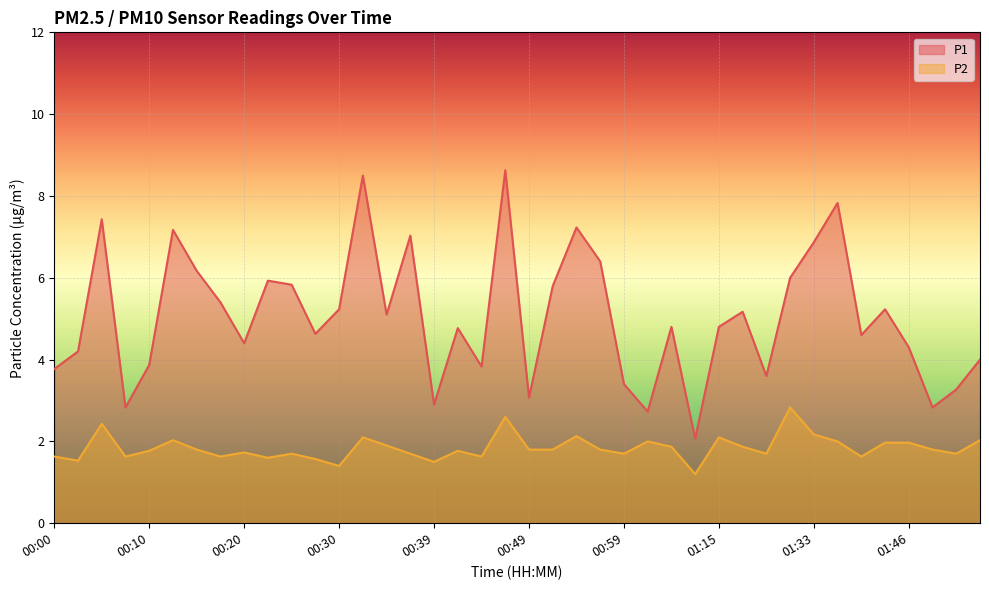

Reading left to right, list all the values displayed in this chart.

P1: 00:00=3.8	00:02=4.2	00:05=7.4	00:07=2.8	00:10=3.9	00:12=7.2	00:15=6.2	00:17=5.4	00:20=4.4	00:22=5.9	00:25=5.8	00:27=4.6	00:30=5.2	00:32=8.5	00:34=5.1	00:37=7.0	00:39=2.9	00:42=4.8	00:44=3.8	00:47=8.6	00:49=3.1	00:52=5.8	00:54=7.2	00:57=6.4	00:59=3.4	01:01=2.7	01:04=4.8	01:12=2.1	01:15=4.8	01:17=5.2	01:20=3.6	01:31=6.0	01:33=6.9	01:36=7.8	01:41=4.6	01:43=5.2	01:46=4.3	01:48=2.8	01:51=3.3	01:53=4.0
P2: 00:00=1.6	00:02=1.5	00:05=2.4	00:07=1.6	00:10=1.8	00:12=2.0	00:15=1.8	00:17=1.6	00:20=1.7	00:22=1.6	00:25=1.7	00:27=1.6	00:30=1.4	00:32=2.1	00:34=1.9	00:37=1.7	00:39=1.5	00:42=1.8	00:44=1.6	00:47=2.6	00:49=1.8	00:52=1.8	00:54=2.1	00:57=1.8	00:59=1.7	01:01=2.0	01:04=1.9	01:12=1.2	01:15=2.1	01:17=1.9	01:20=1.7	01:31=2.8	01:33=2.2	01:36=2.0	01:41=1.6	01:43=2.0	01:46=2.0	01:48=1.8	01:51=1.7	01:53=2.0